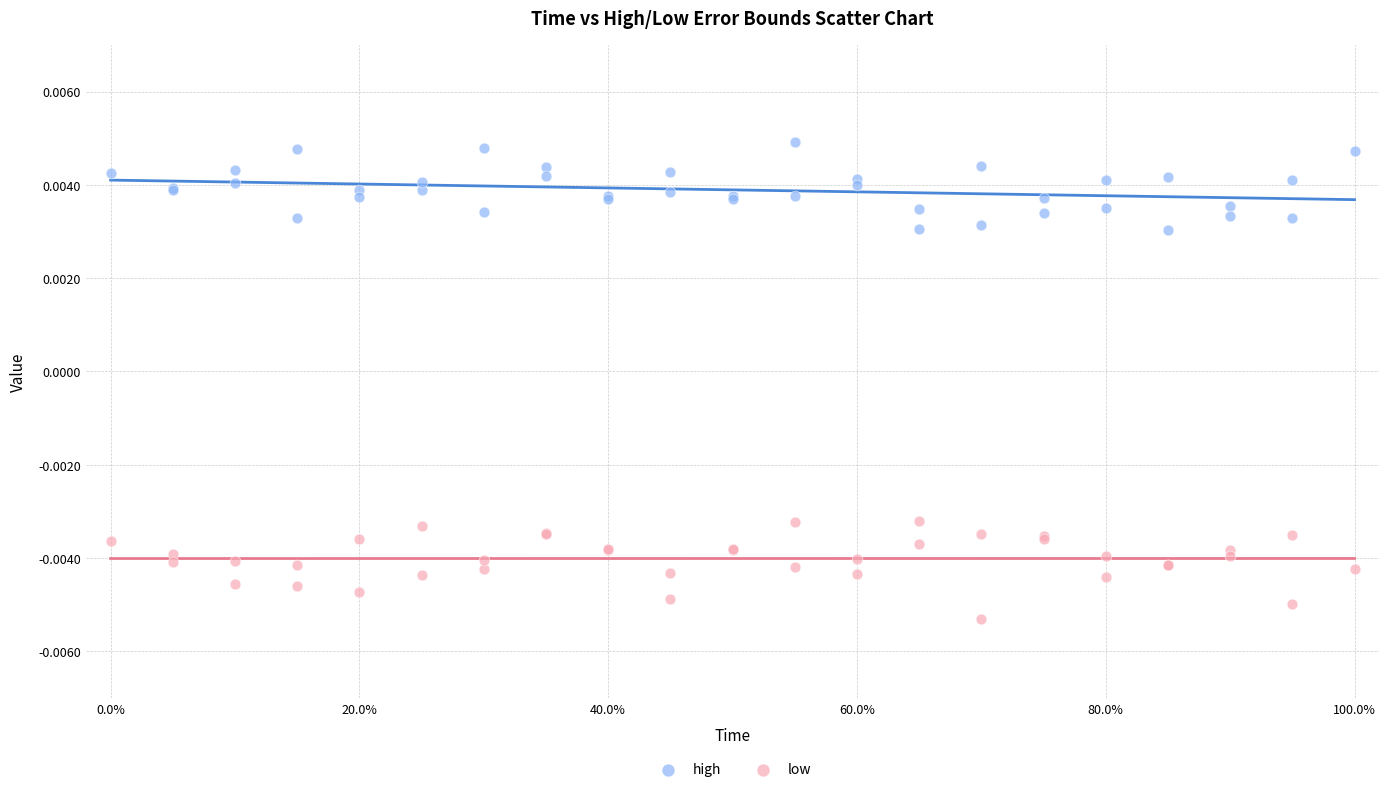

Which series reaches the maximum Y coordinate?

high